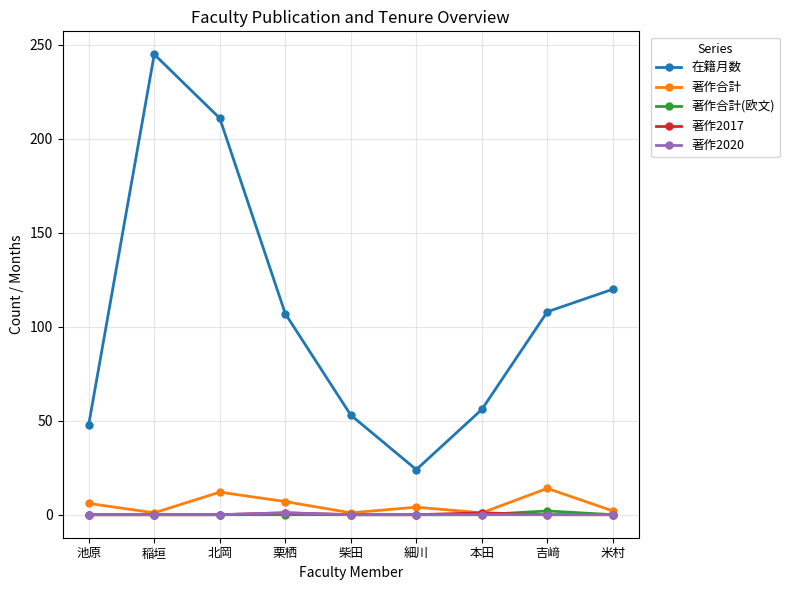

What are all the series names shown in the legend?

在籍月数, 著作合計, 著作合計(欧文), 著作2017, 著作2020